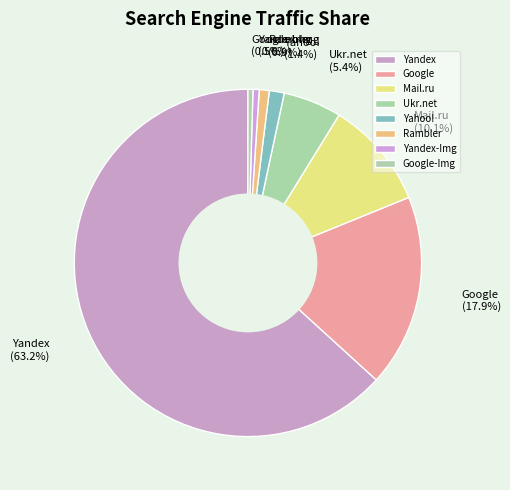

What portion of the pie excludes Yandex?

36.8%